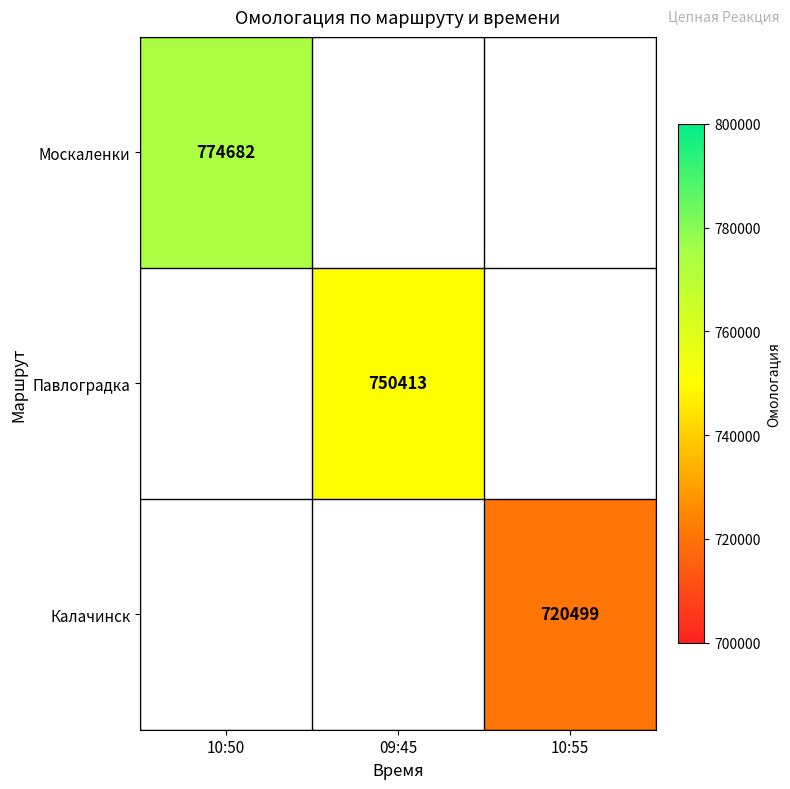

The Москаленки series shows 774682 at 10:50. True or false?

True